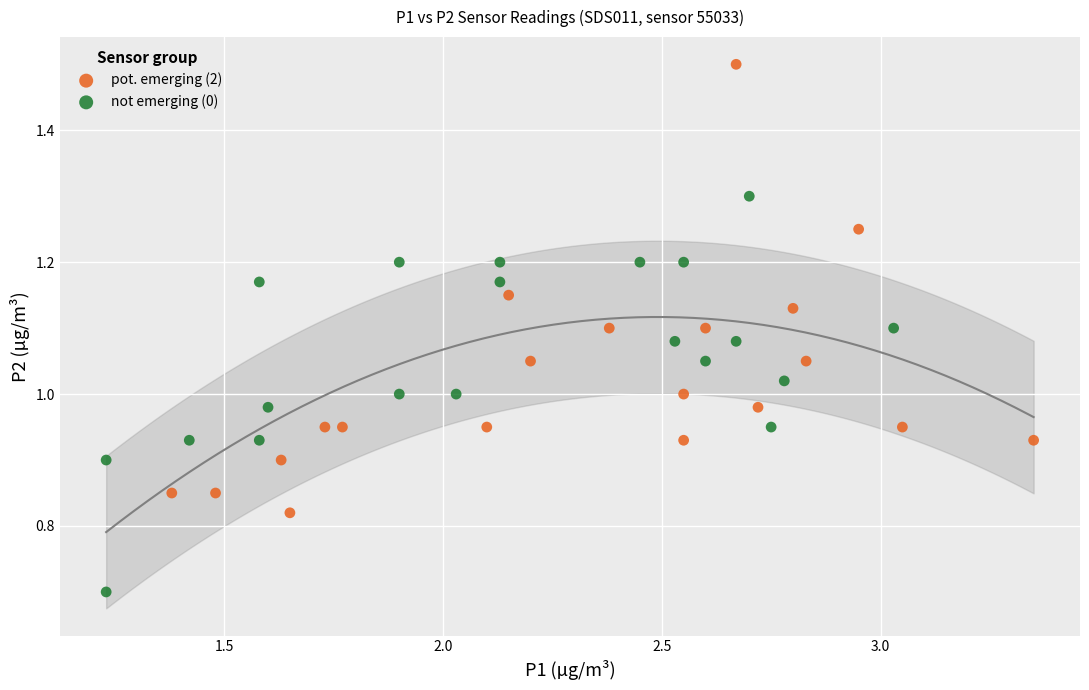

Which series has the widest spread of Y values?

pot. emerging (2)